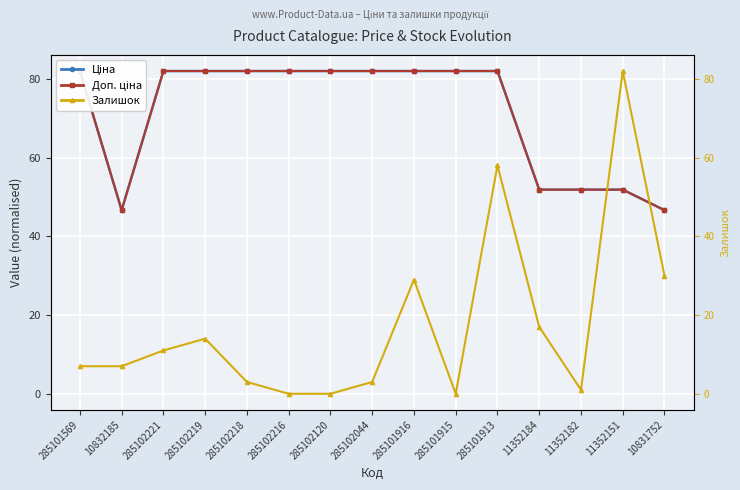

How many interior local valleys does the Ціна series have?

1